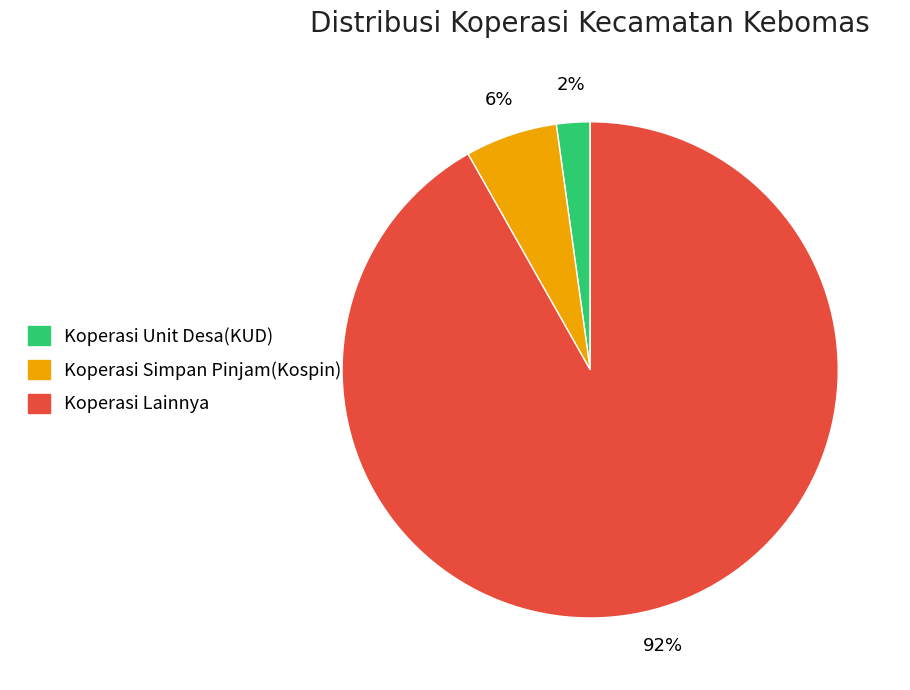

Which slice is the smallest?

Koperasi Unit Desa(KUD)